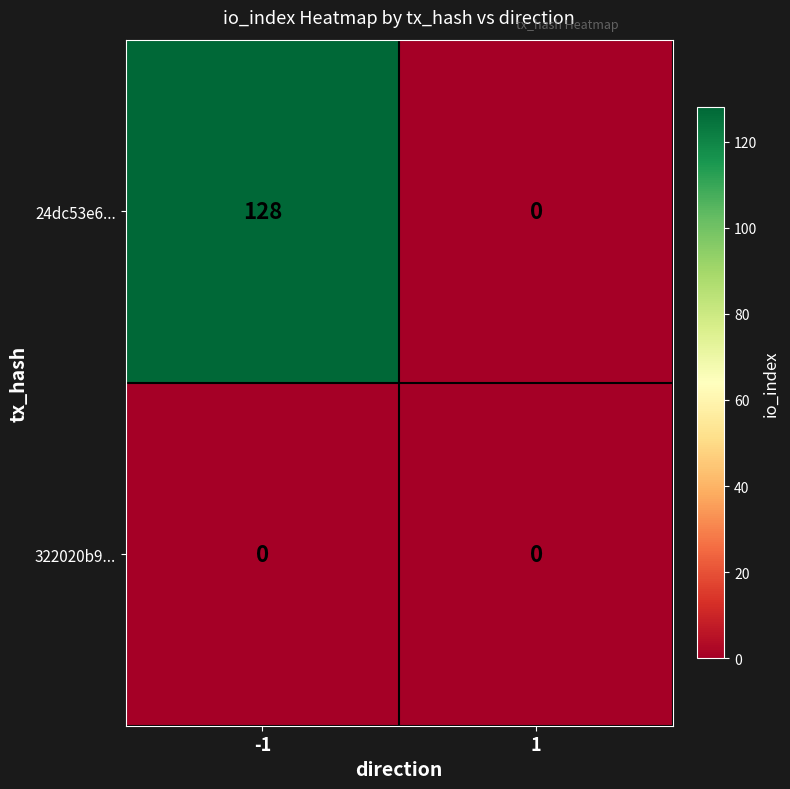

What is the maximum value for 24dc53e6...?

128